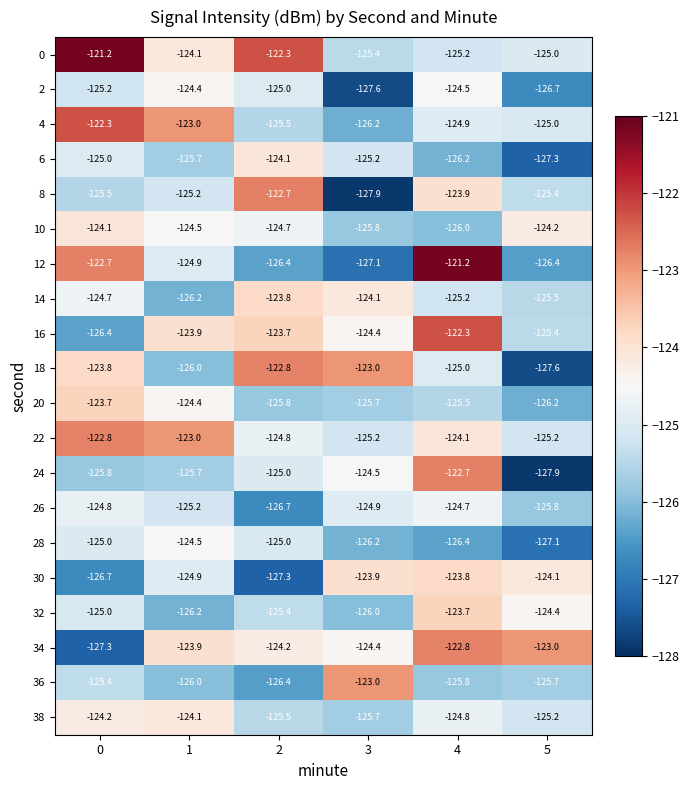

Between 0 and 2, which series saw the biggest shift?

12